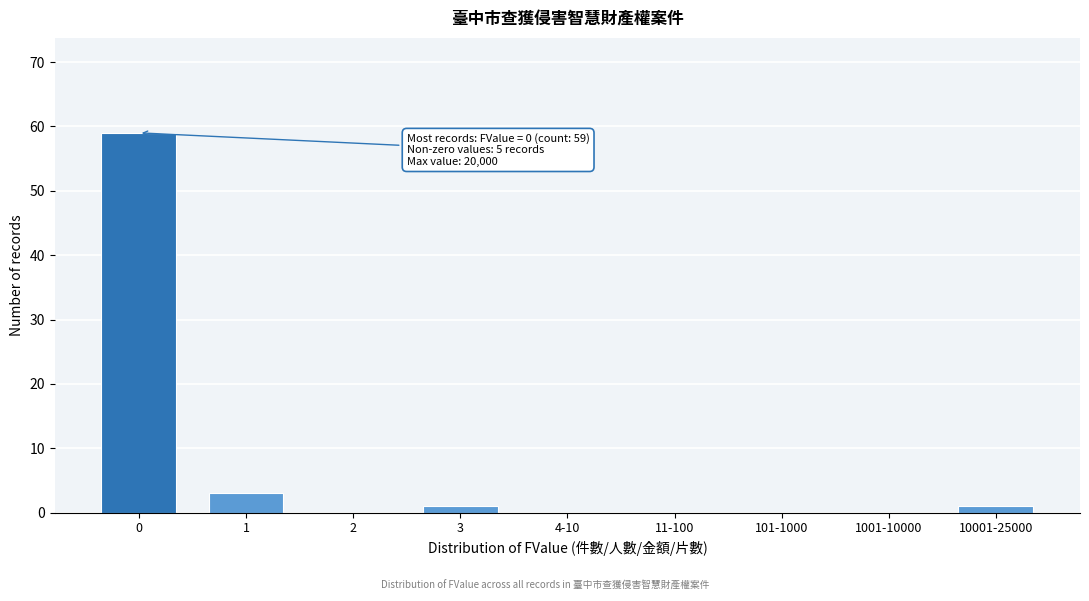

Reading left to right, list all the values displayed in this chart.

0=59	1=3	2=0	3=1	4-10=0	11-100=0	101-1000=0	1001-10000=0	10001-25000=1